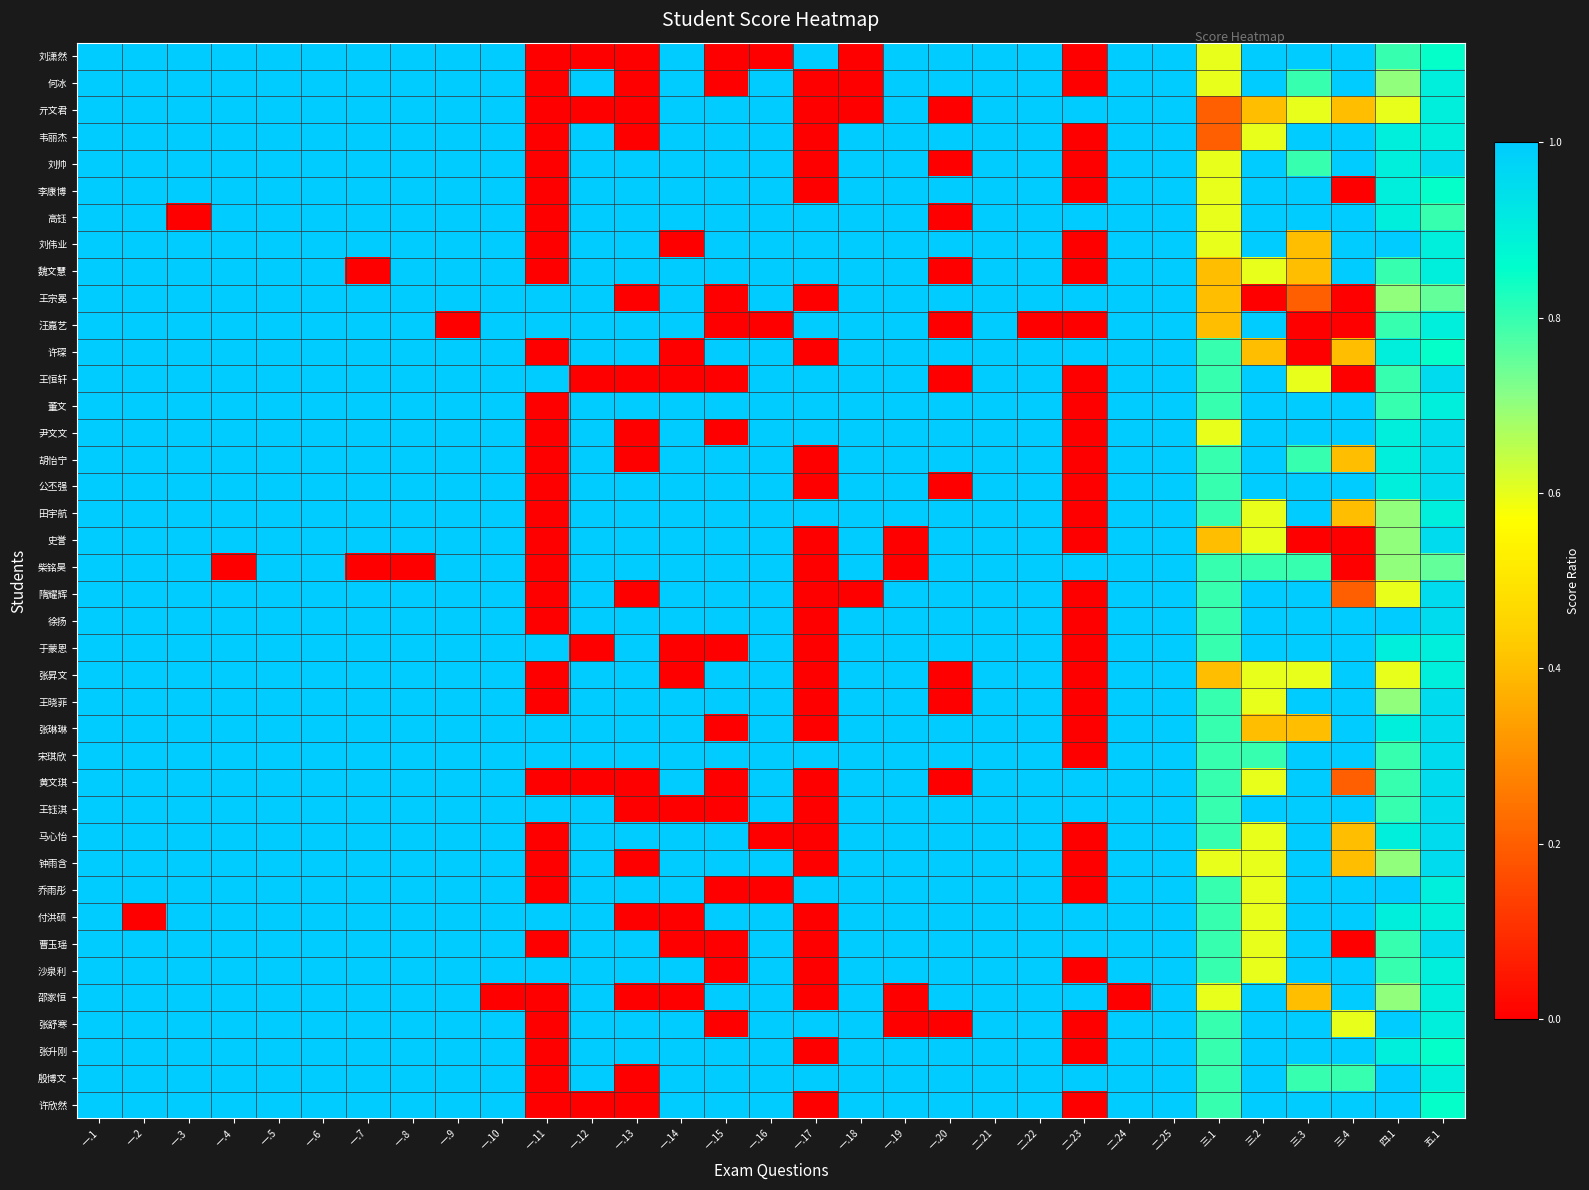

What is the total value across all series at 一.9?

39.0